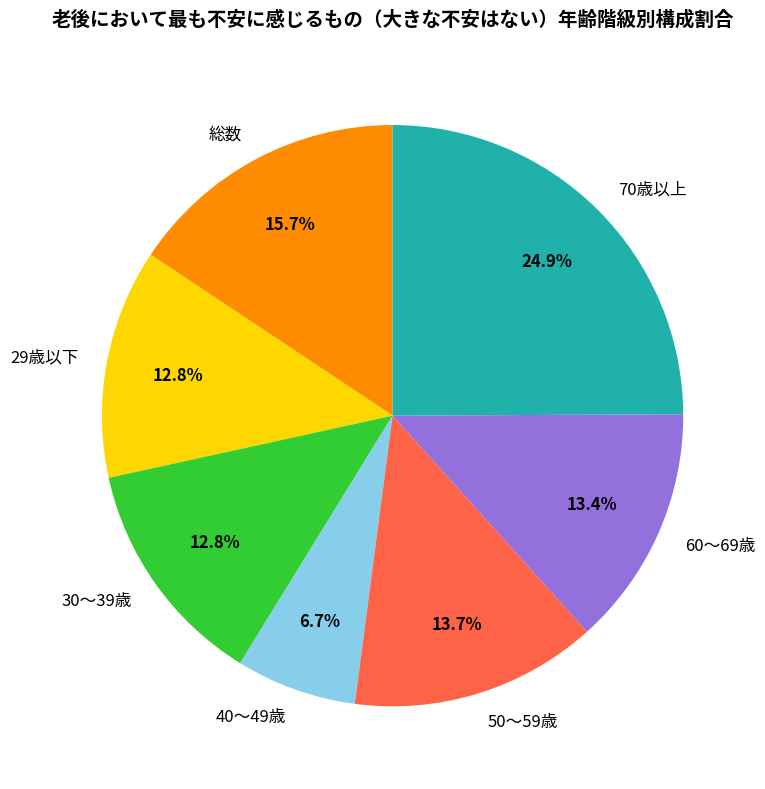

Do 総数 and 29歳以下 together represent more than half of the pie?

No